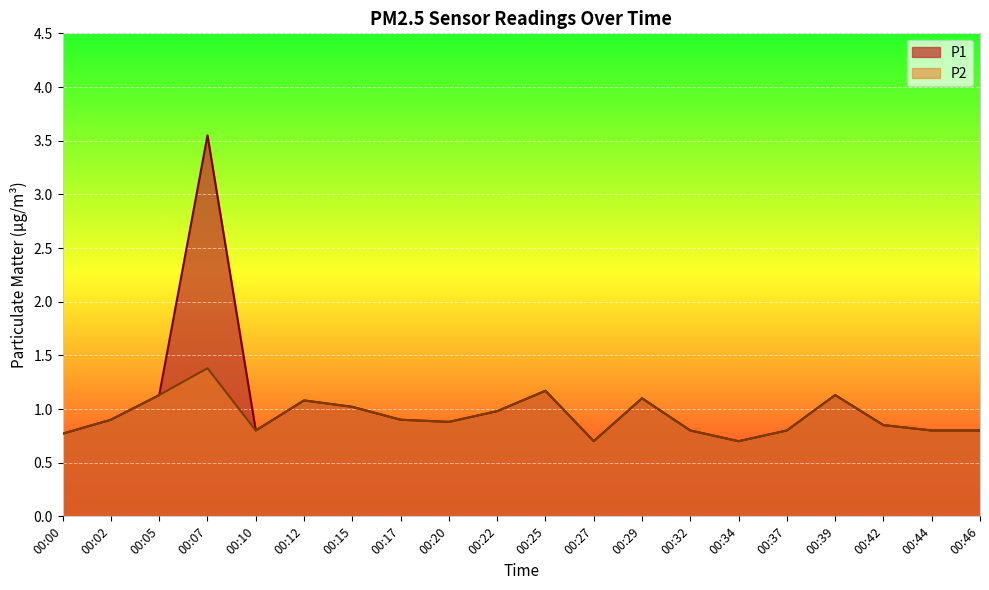

Rank the series by their maximum value, from lowest to highest.

P2, P1